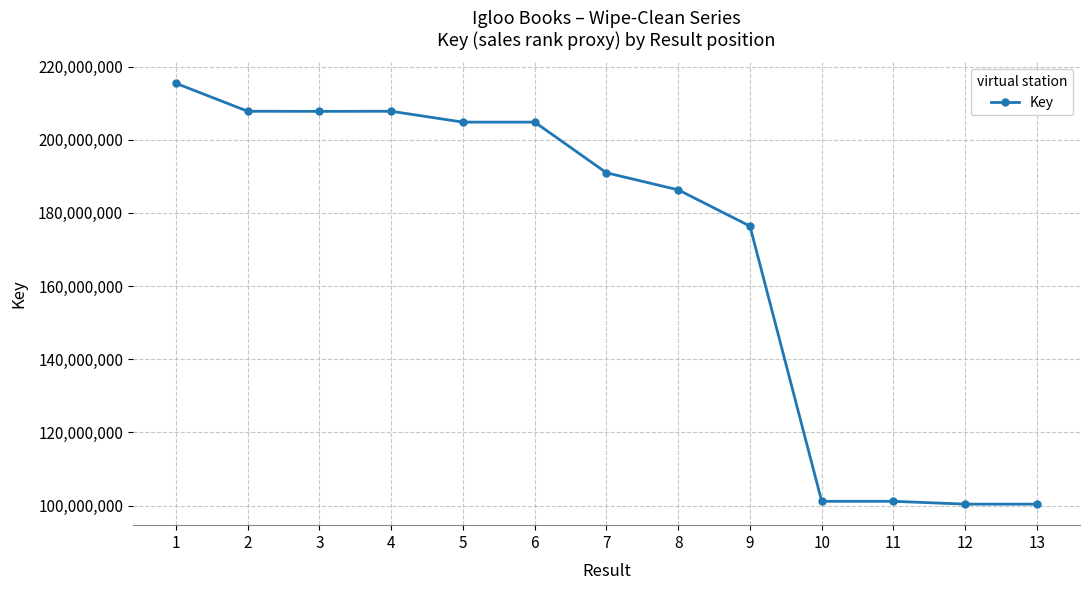

What is the ratio of the value at 7 to the value at 13?

1.9